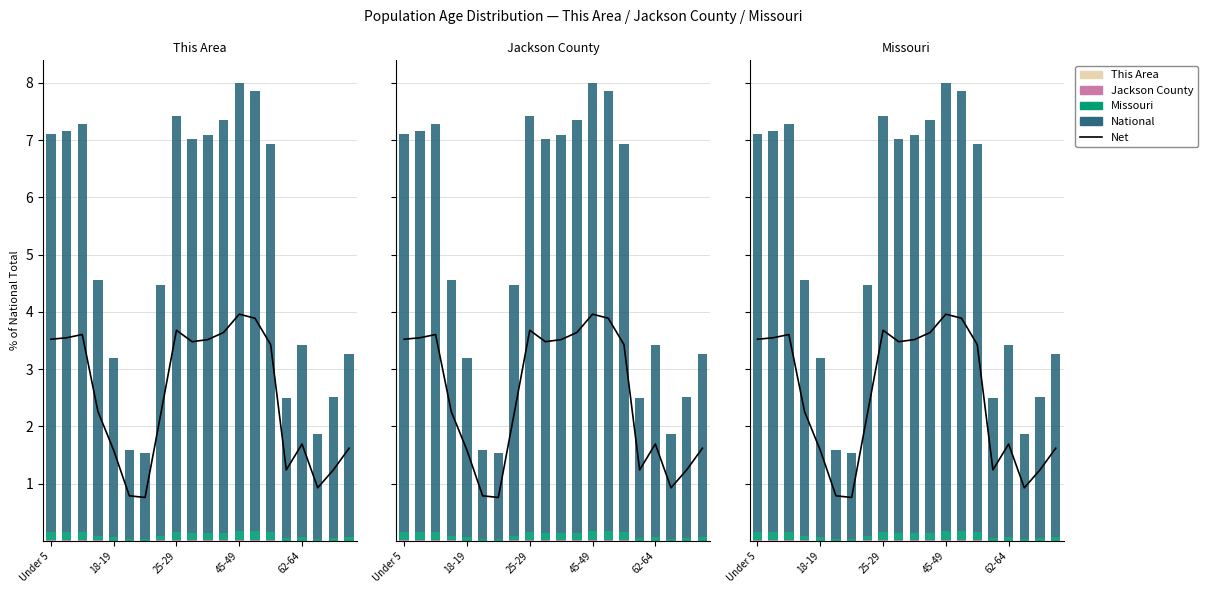

Is it true that Net equals 1.0 at 25-29?

False